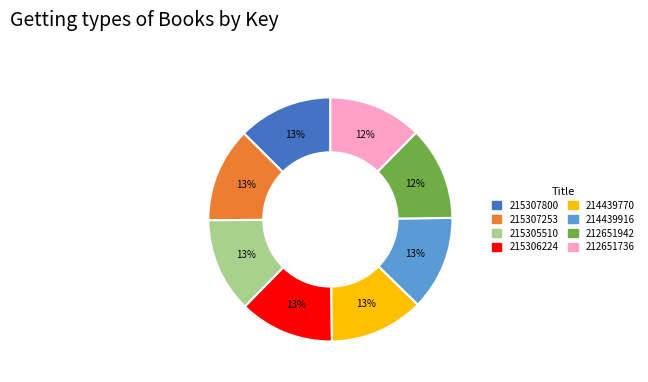

Does any single category account for the majority?

No